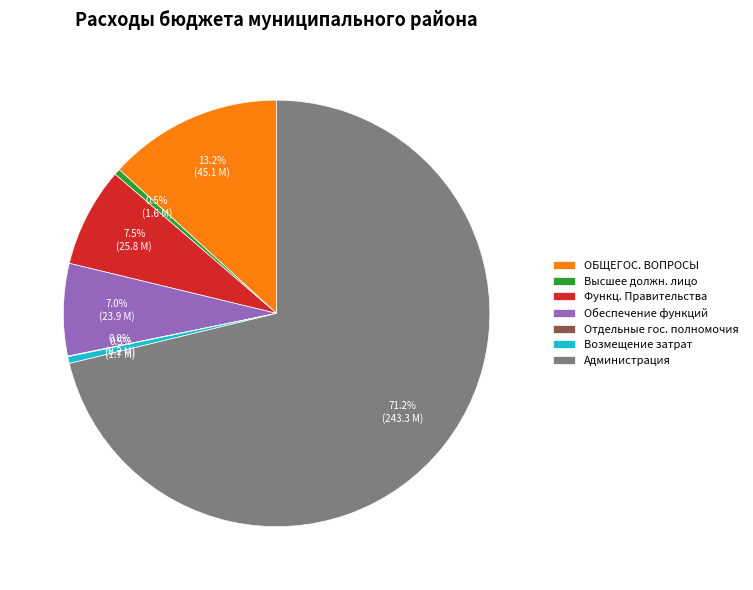

What is the majority slice?

Администрация